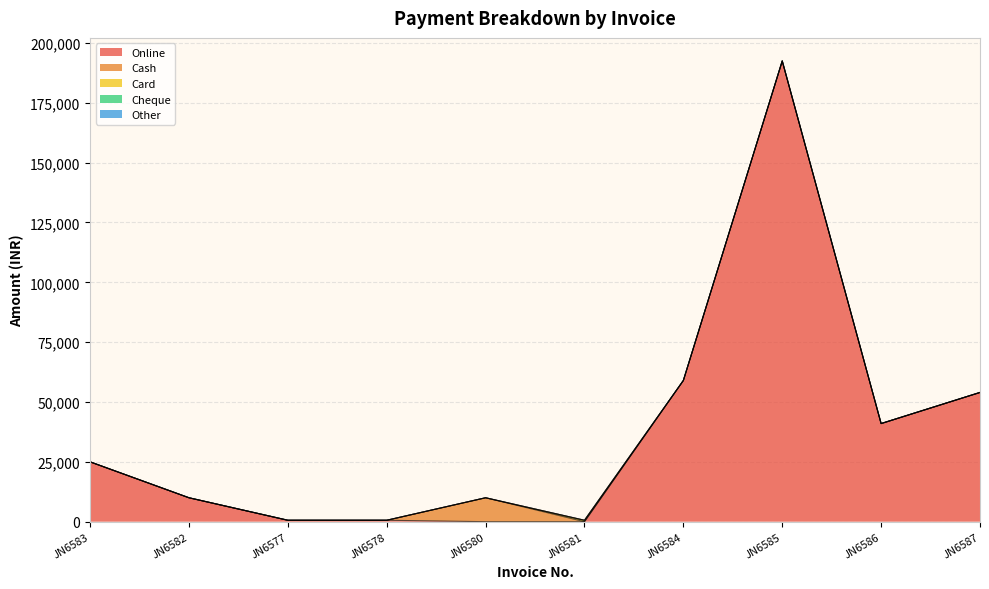

What is the difference between the Online values at JN6587 and JN6577?

53400